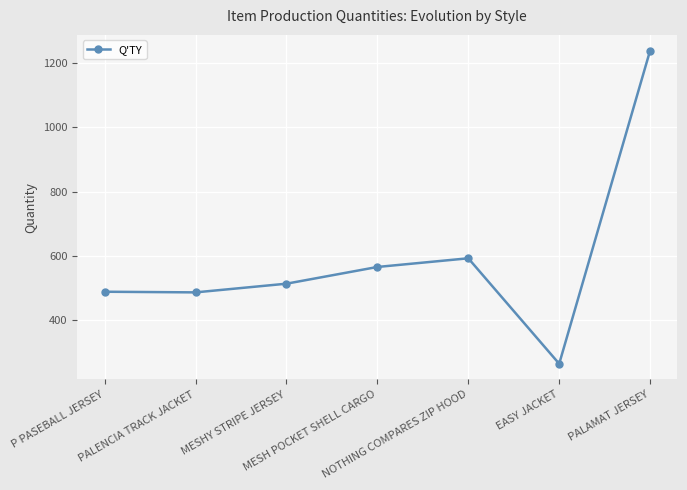

The value at P PASEBALL JERSEY is 489. True or false?

True